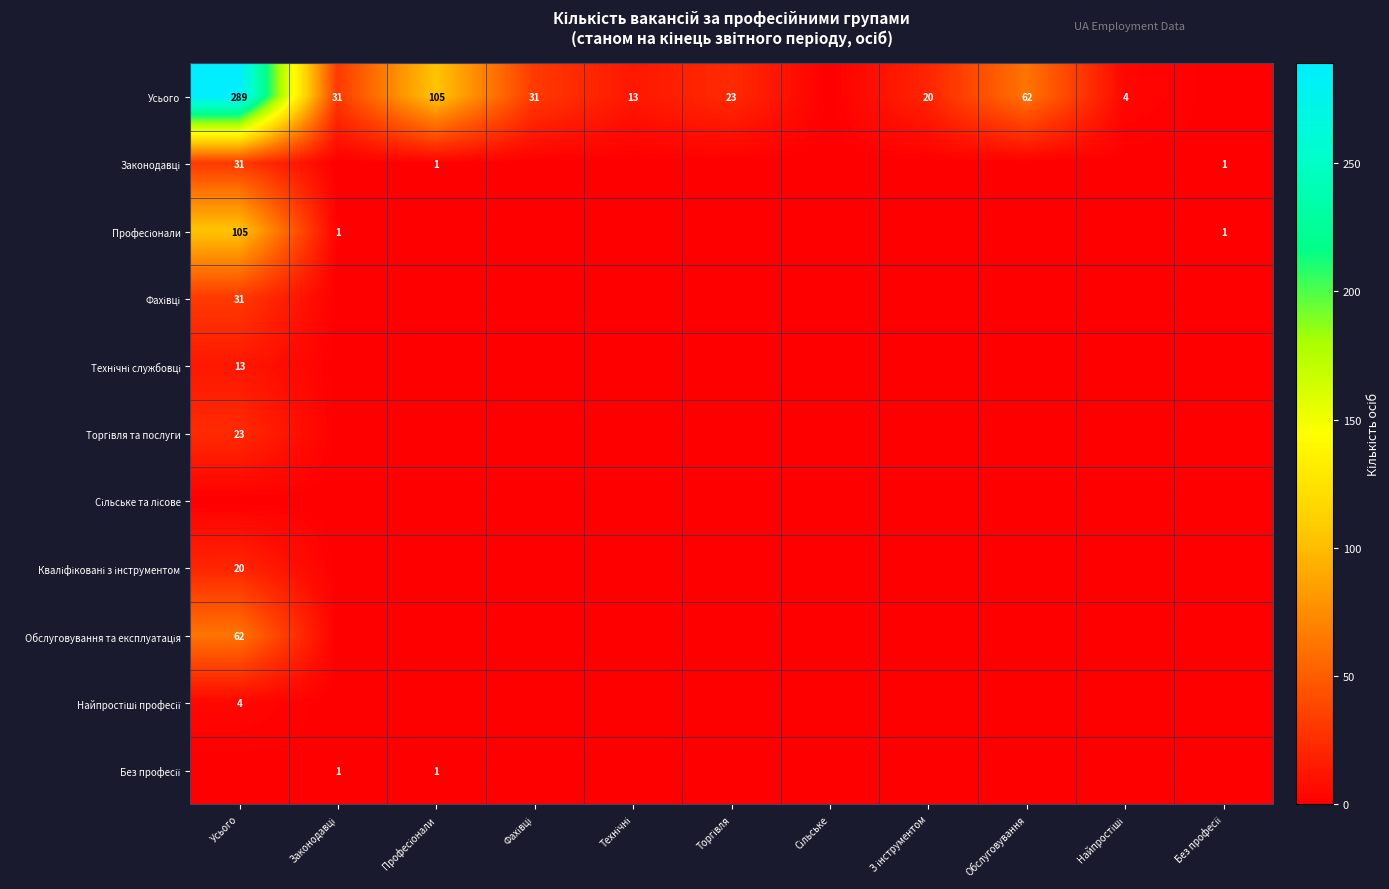

Which has a higher value, Найпростіші or Фахівці?

Фахівці